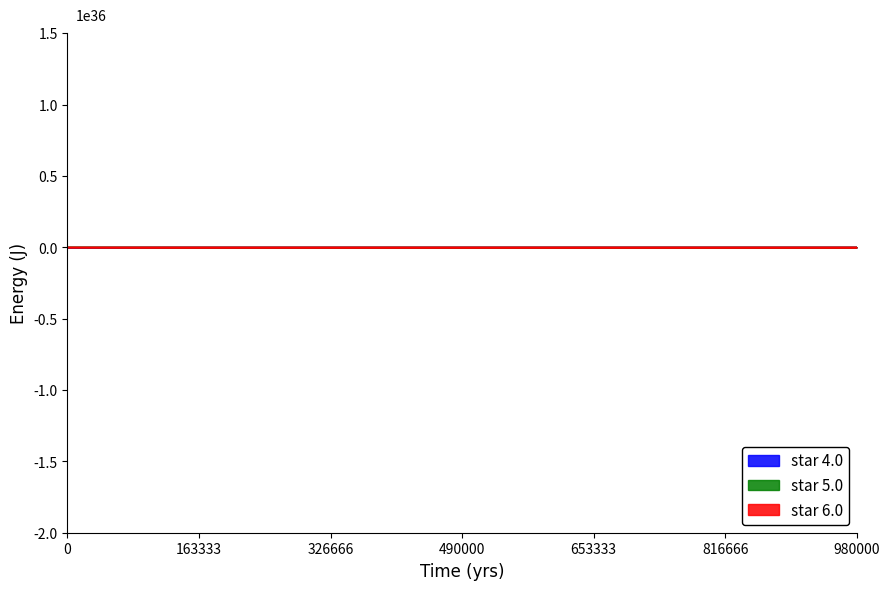

The value of star 5.0 at 0 is 0.0. True or false?

True